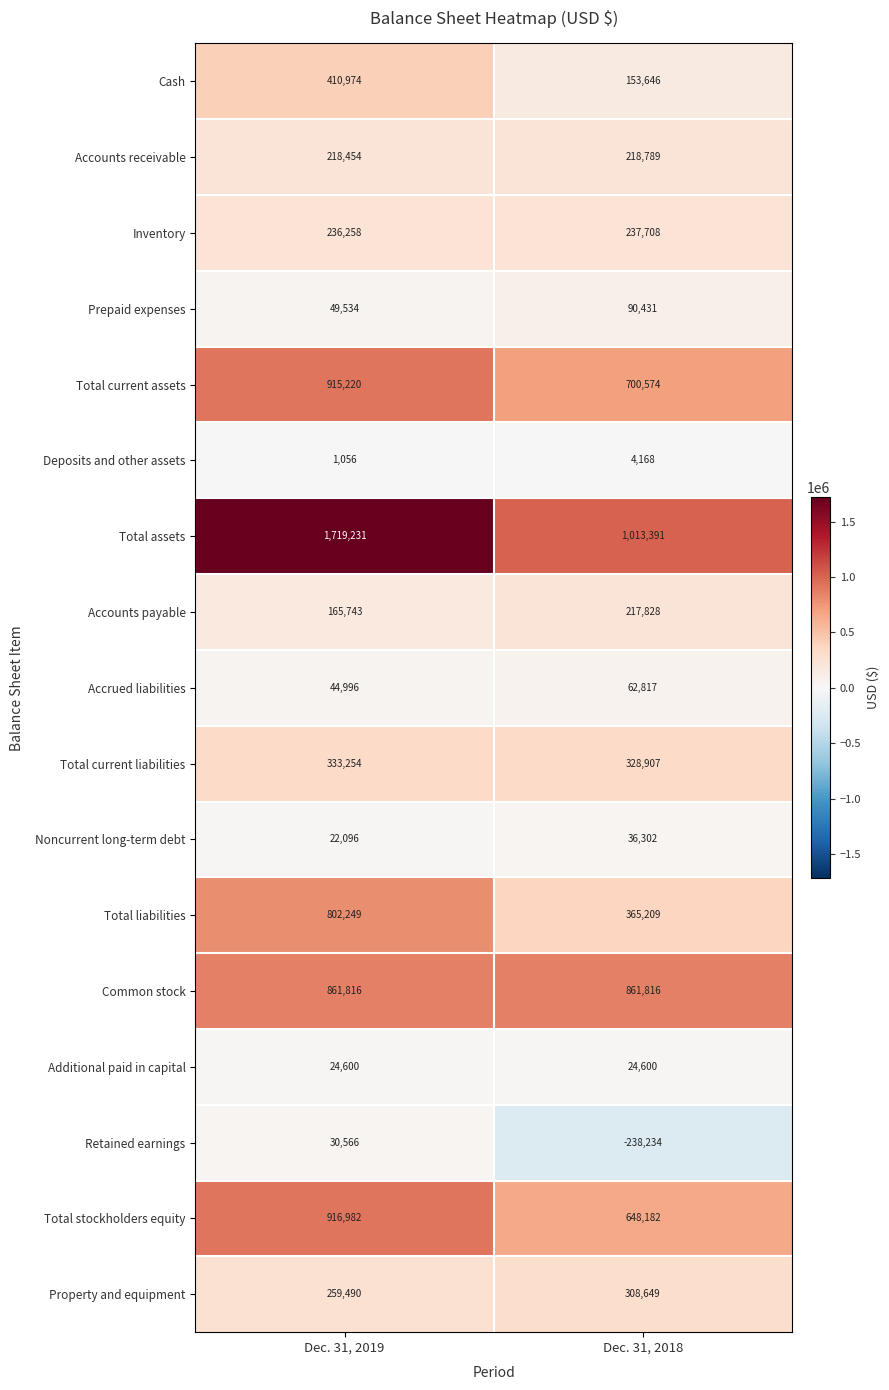

The value of Total current assets at Dec. 31, 2019 is 915220. True or false?

True